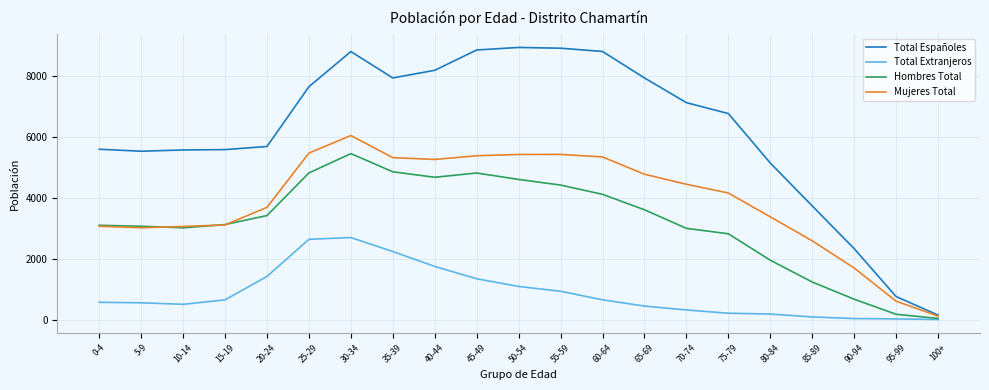

The Total Españoles series shows 8798 at 60-64. True or false?

True